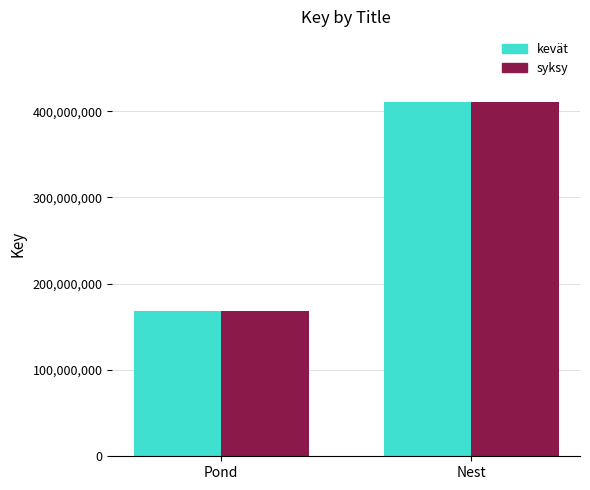

True or false: kevät has a value of 168362949 at Pond.

True